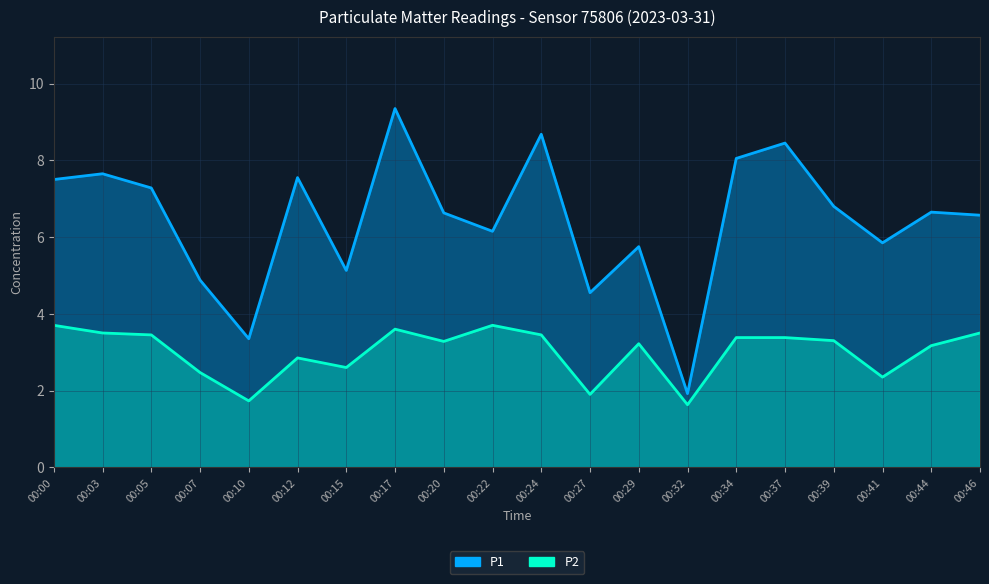

What is the total value across all series at 00:27?

6.4